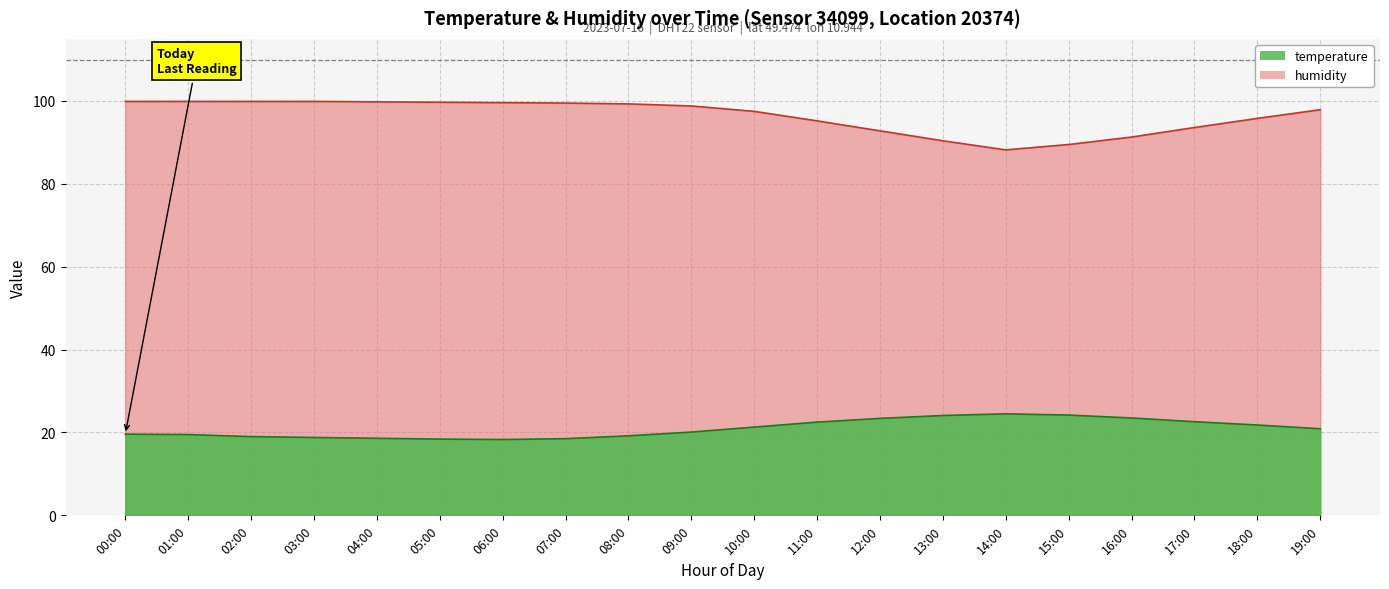

What is the label of the 5th point from the right?

15:00